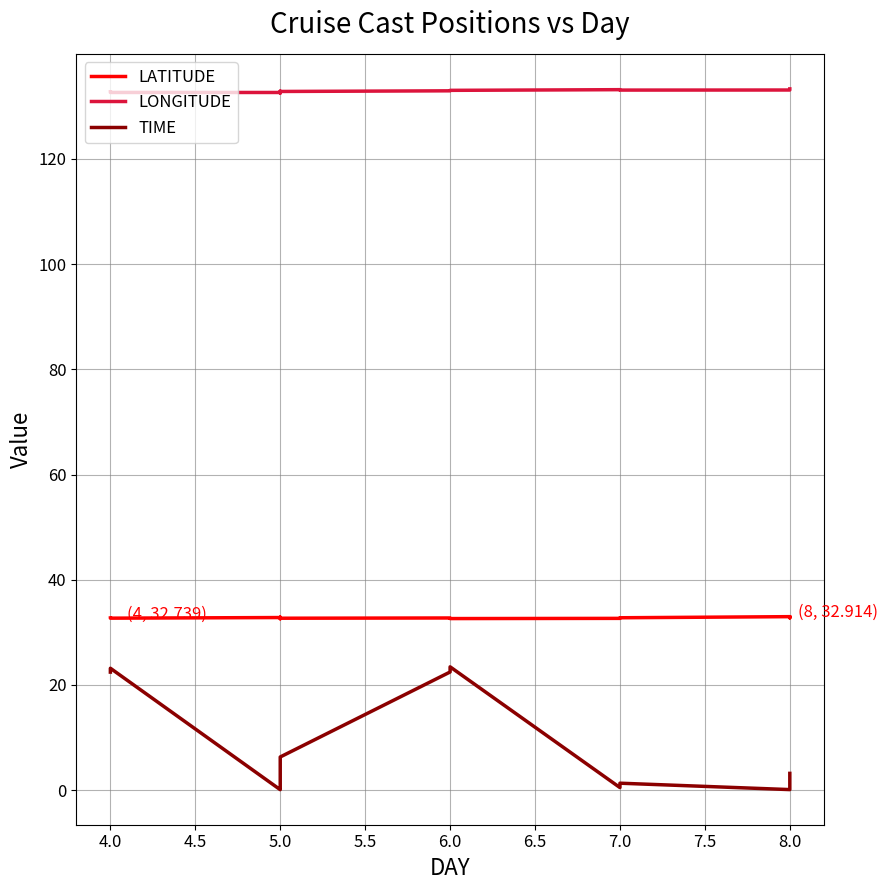

True or false: LONGITUDE has more than 2 interior local peaks.

True